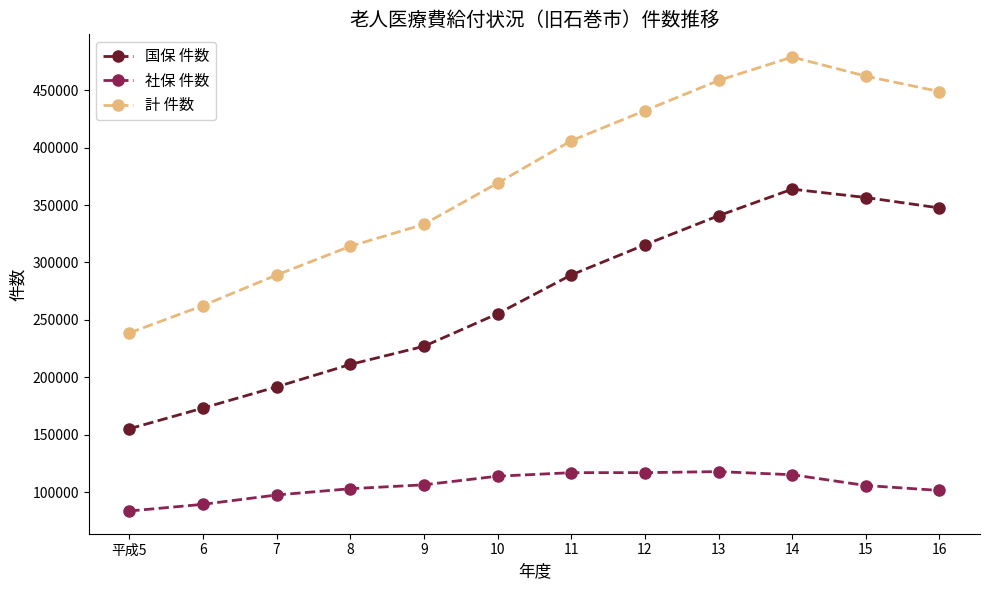

Does the chart display data point markers on the line(s)?

Yes